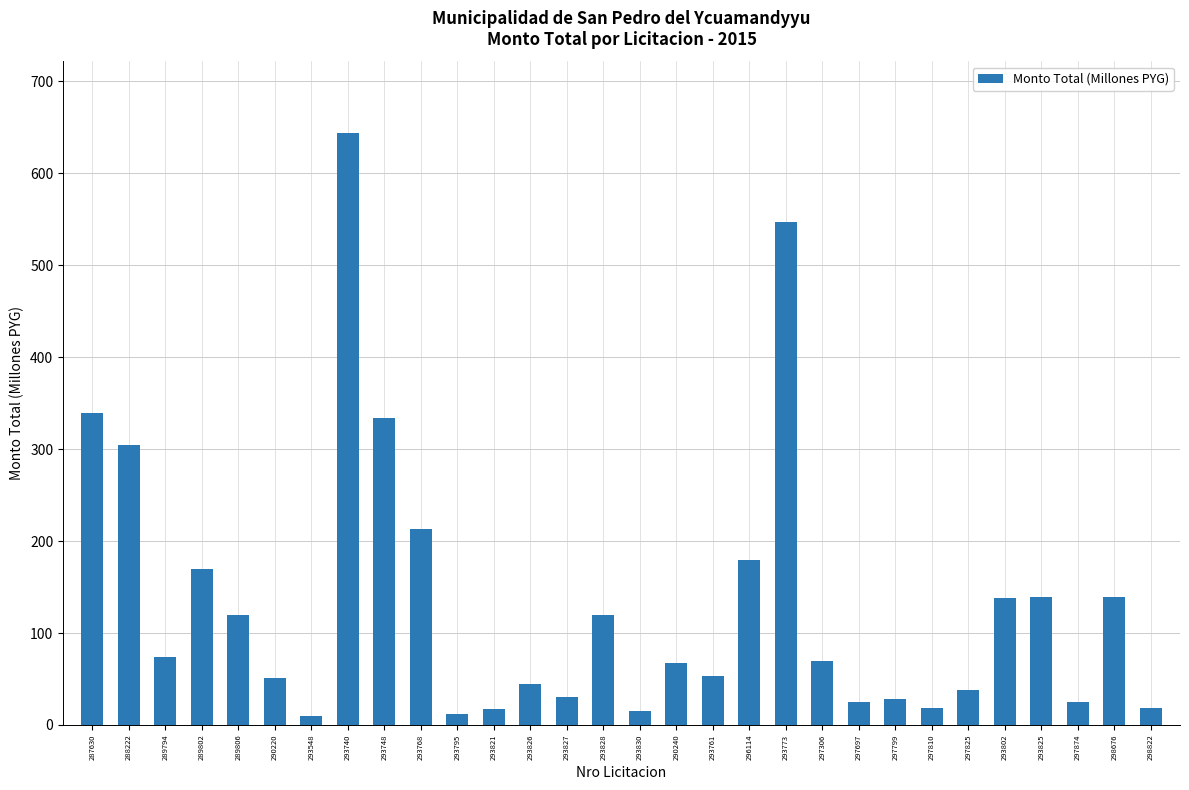

What is the approximate value at 297825?

38.3